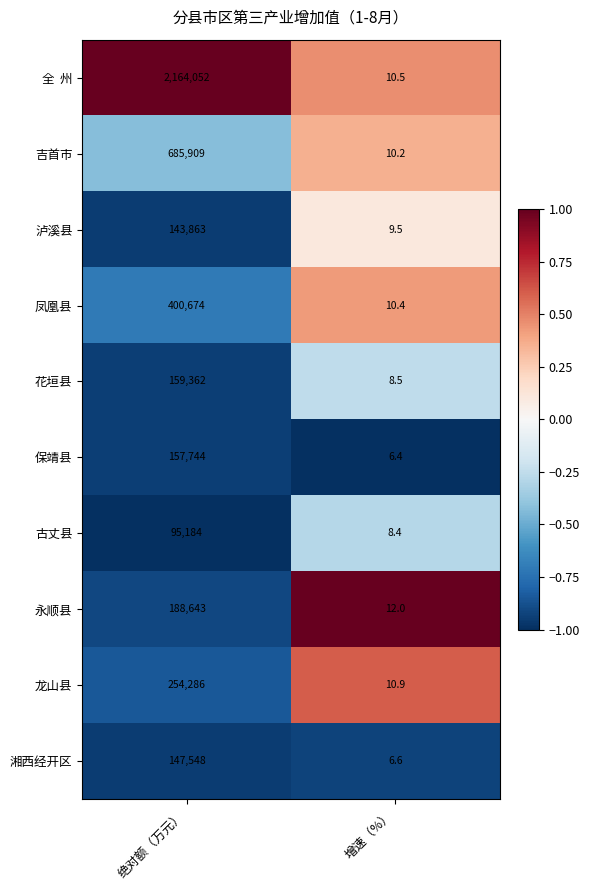

List the labels in order of 龙山县 value, largest first.

绝对额（万元）, 增速（%）